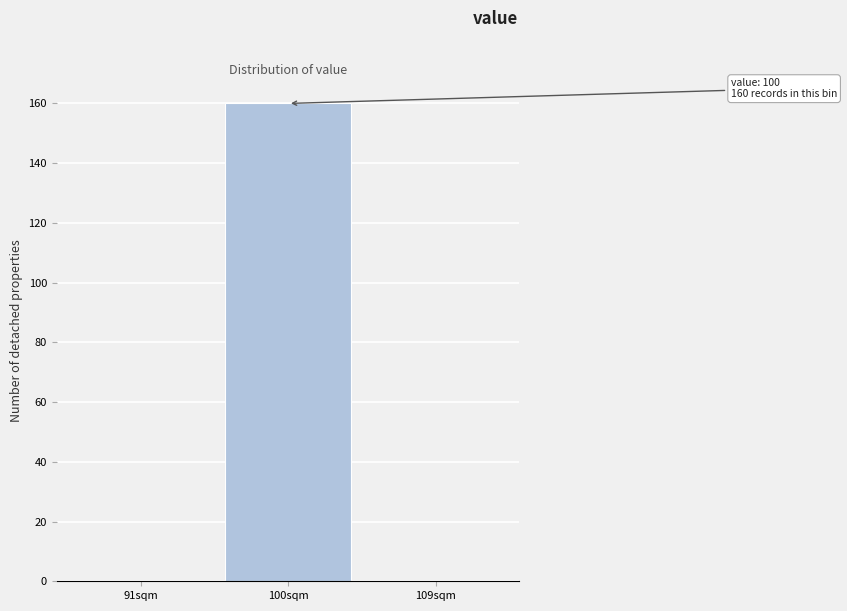

Reading left to right, list all the values displayed in this chart.

91sqm=0	100sqm=160	109sqm=0